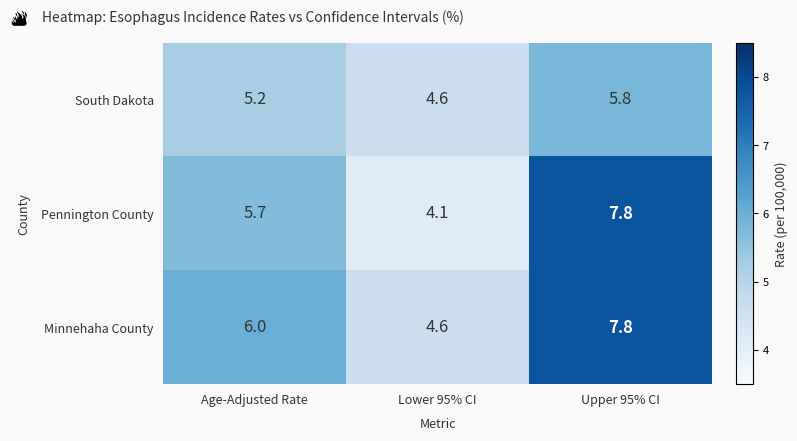

The Pennington County series shows 7.8 at Upper 95% CI. True or false?

True